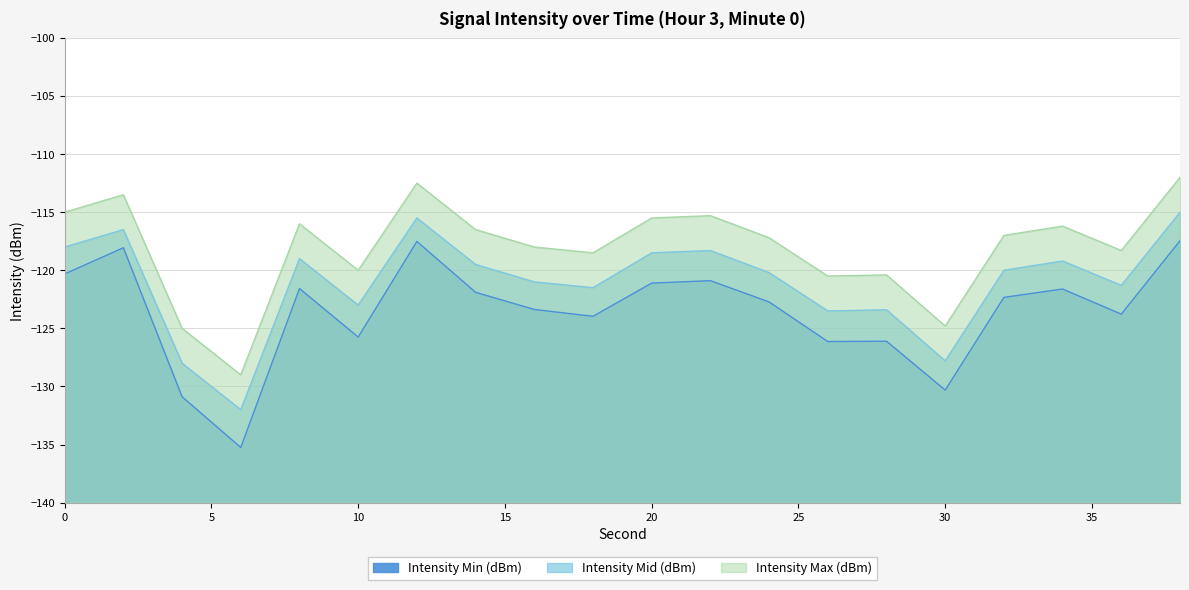

True or false: Intensity Mid (dBm) has more than 0 interior local peaks.

True